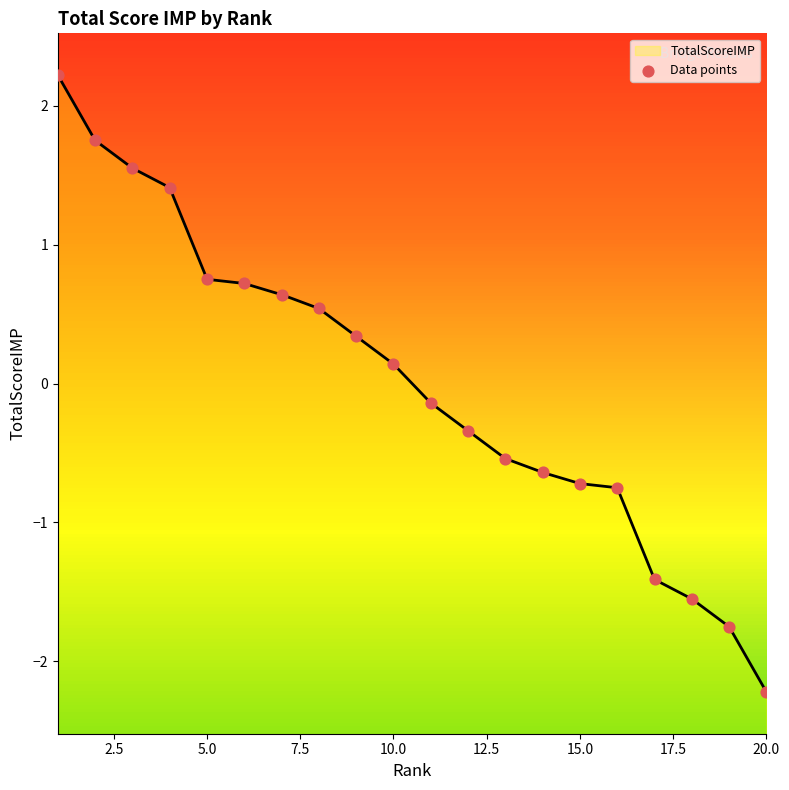

What is the maximum value for TotalScoreIMP?

2.2